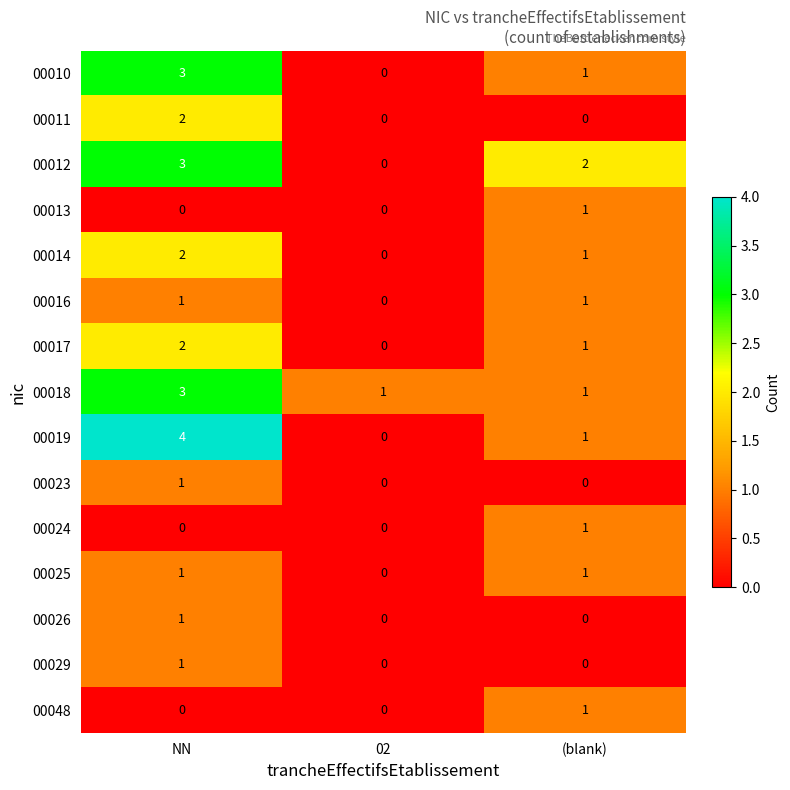

How many distinct data groups are displayed?

15